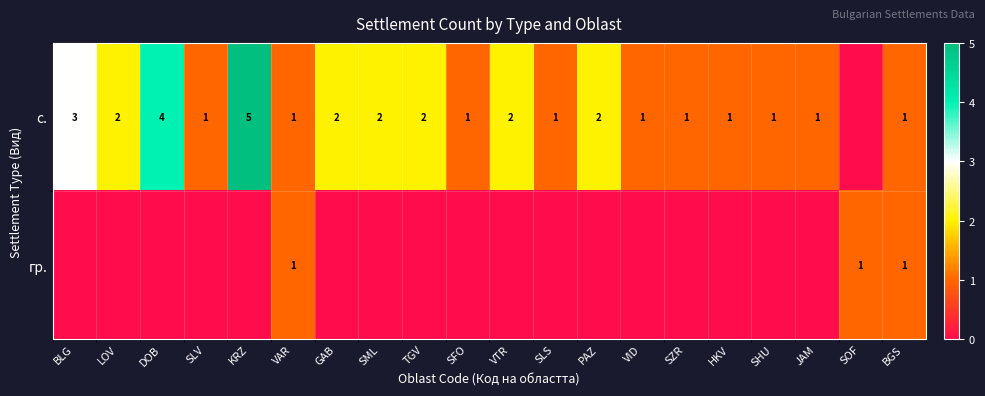

The с. series shows 2 at VID. True or false?

False